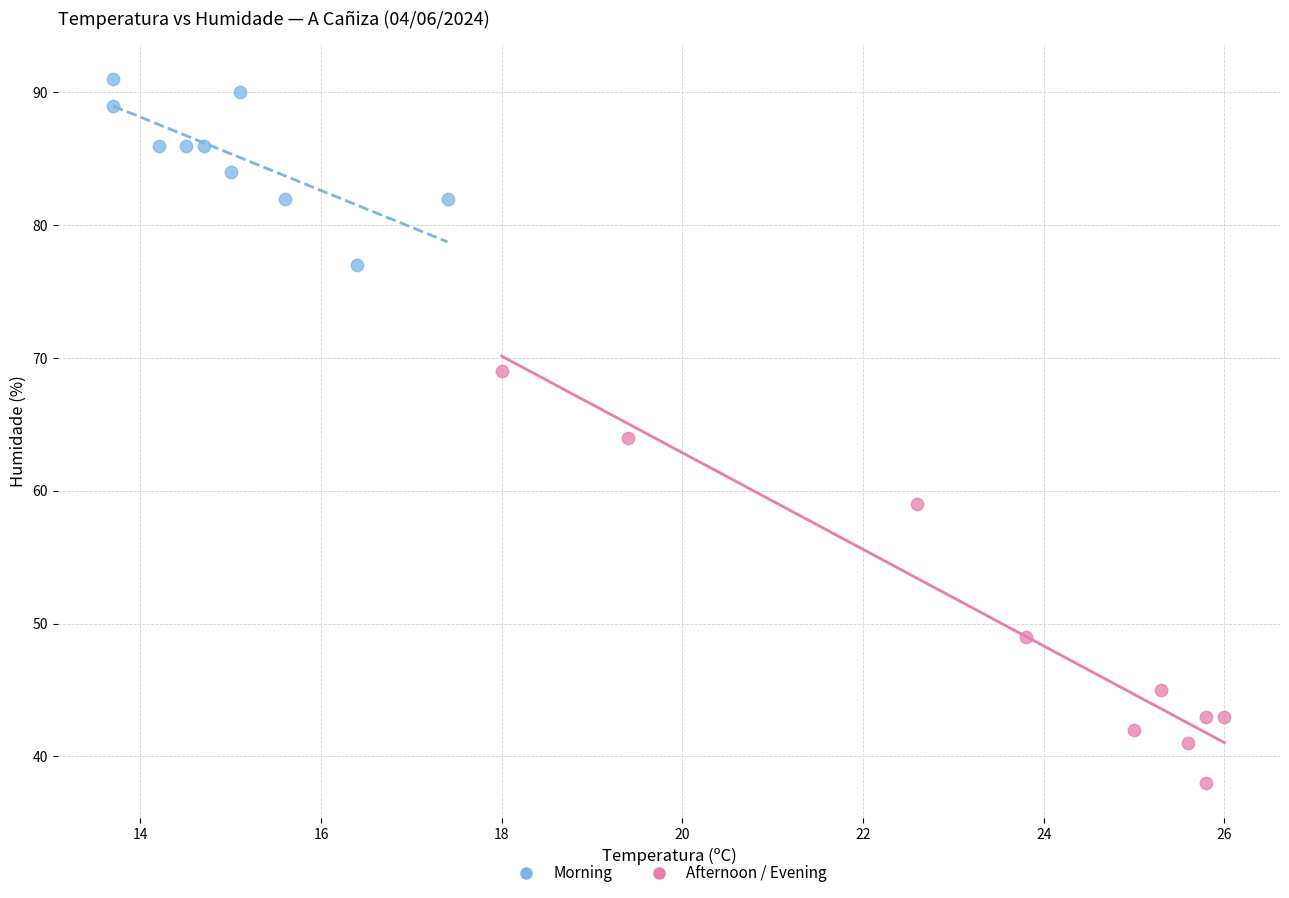

Which series has the largest Y range (max minus min)?

Afternoon / Evening